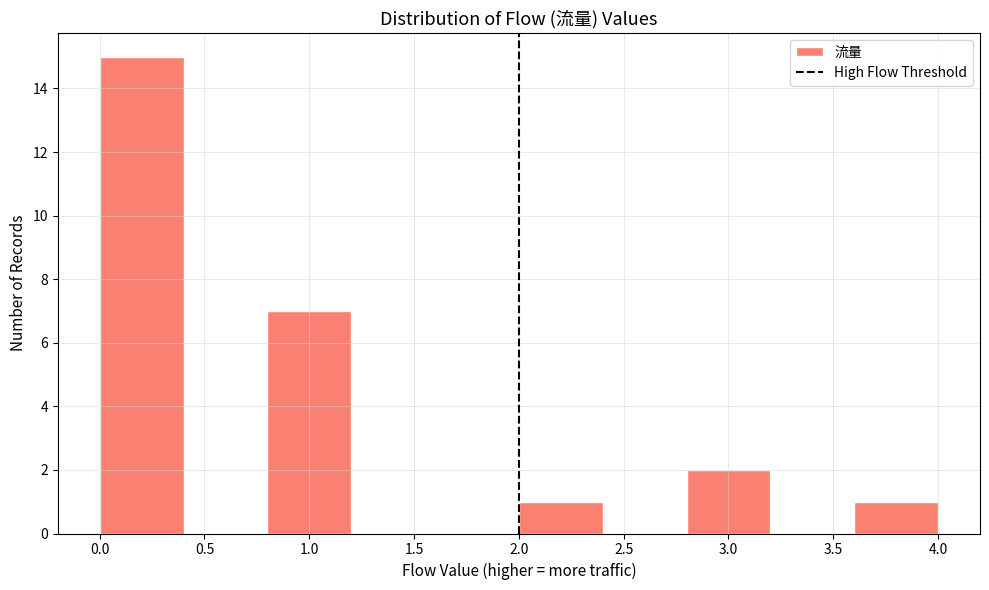

What is the height of the bar covering 2.8 to 3.2 on the x-axis? The values are not printed on the chart, so give them approximately, as read against the axis.

2